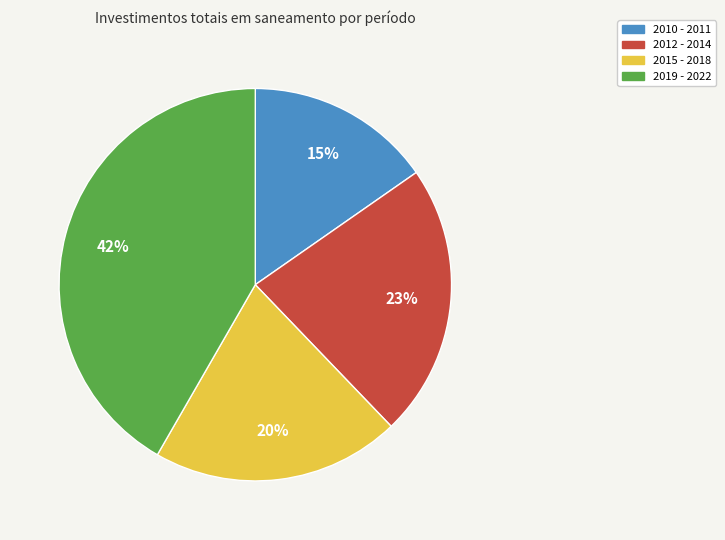

Is there any slice that represents more than half of the pie?

No